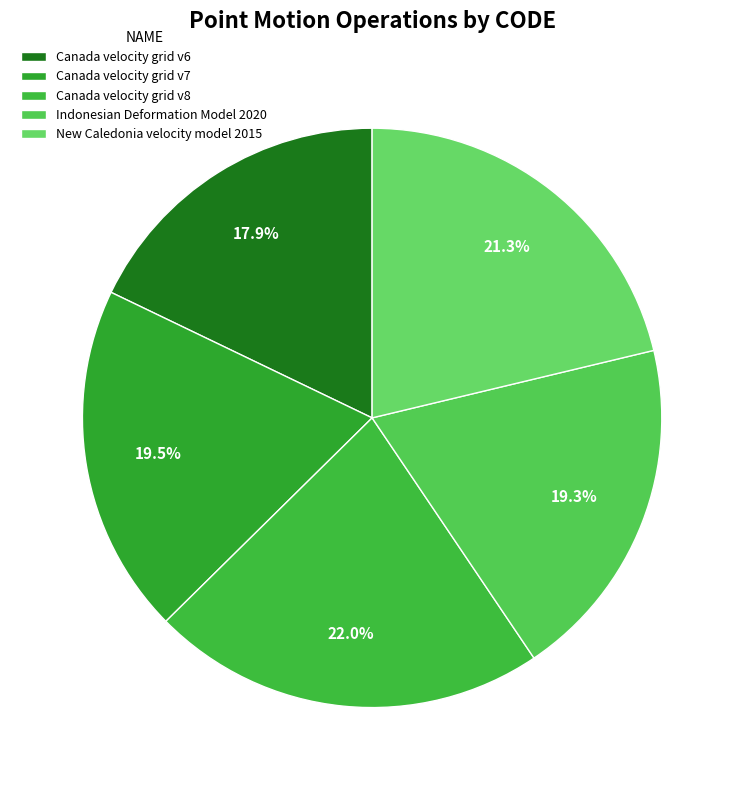

What is the total percentage of Canada velocity grid v8 and Indonesian Deformation Model 2020?

41.4%